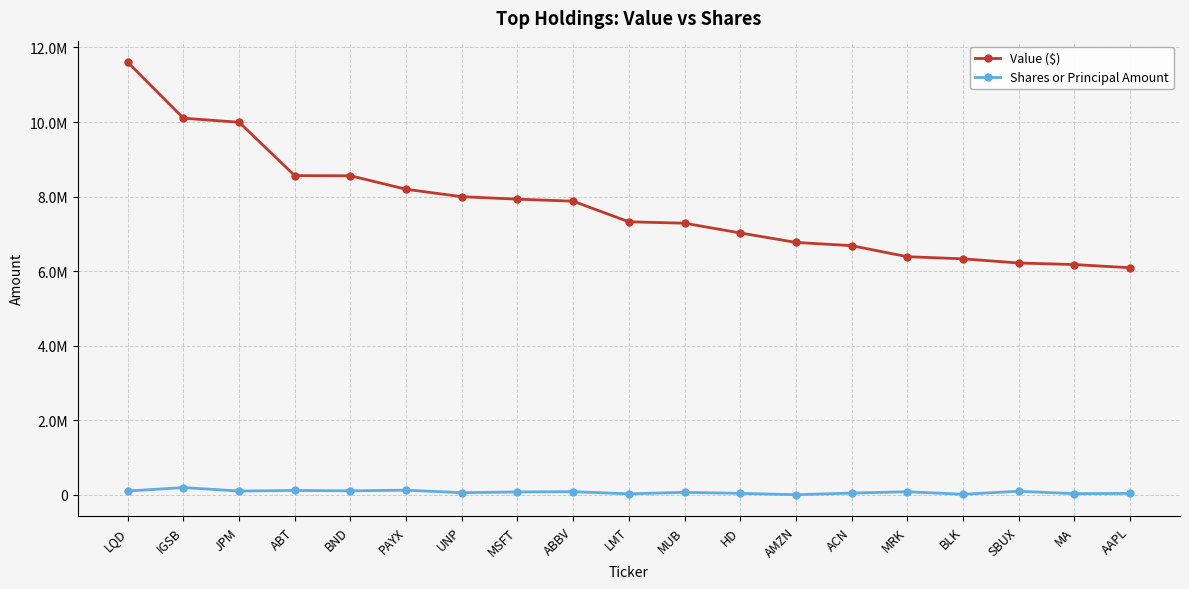

What is the label of the 9th point from the left?

ABBV